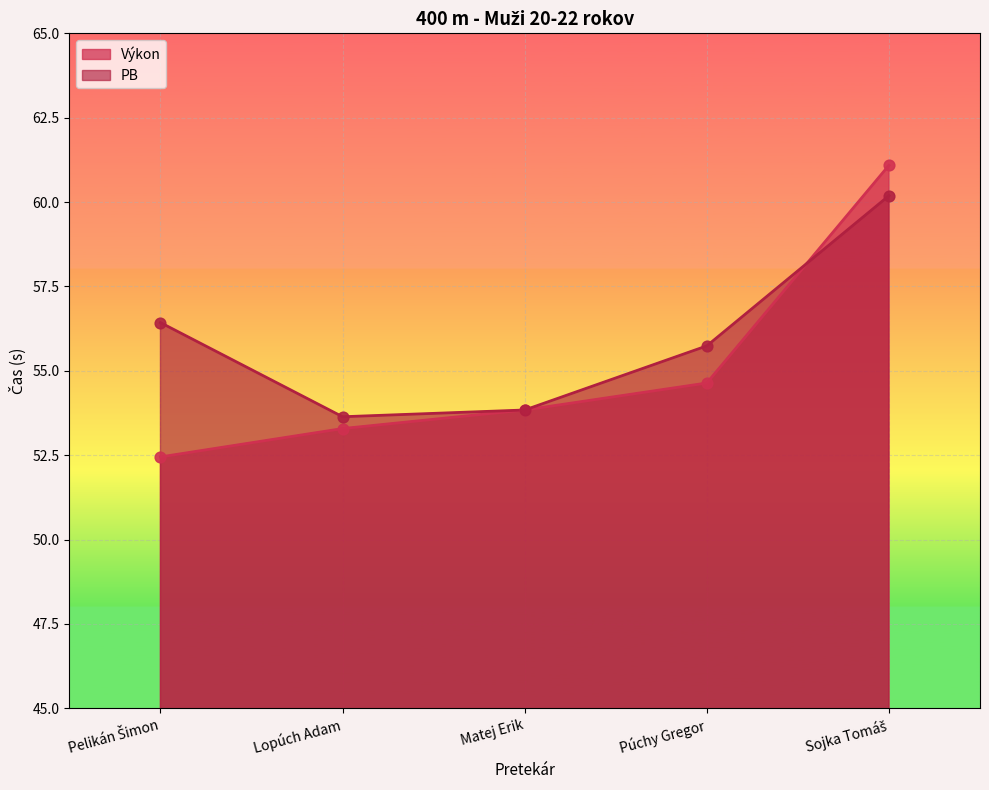

Which series has the largest Y range (max minus min)?

Výkon